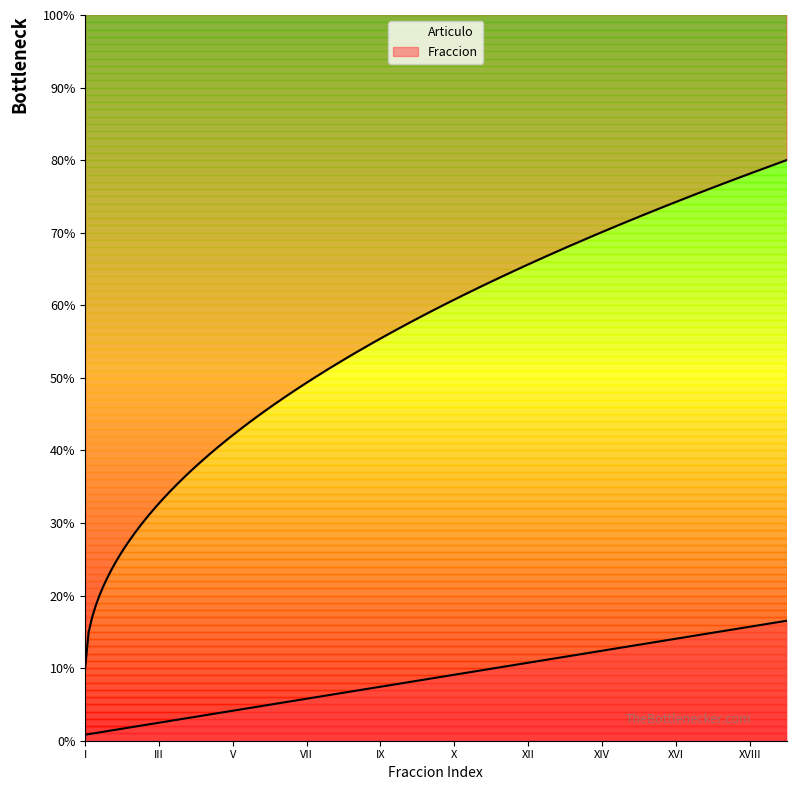

True or false: the data shows 10.7 at VIII.

False